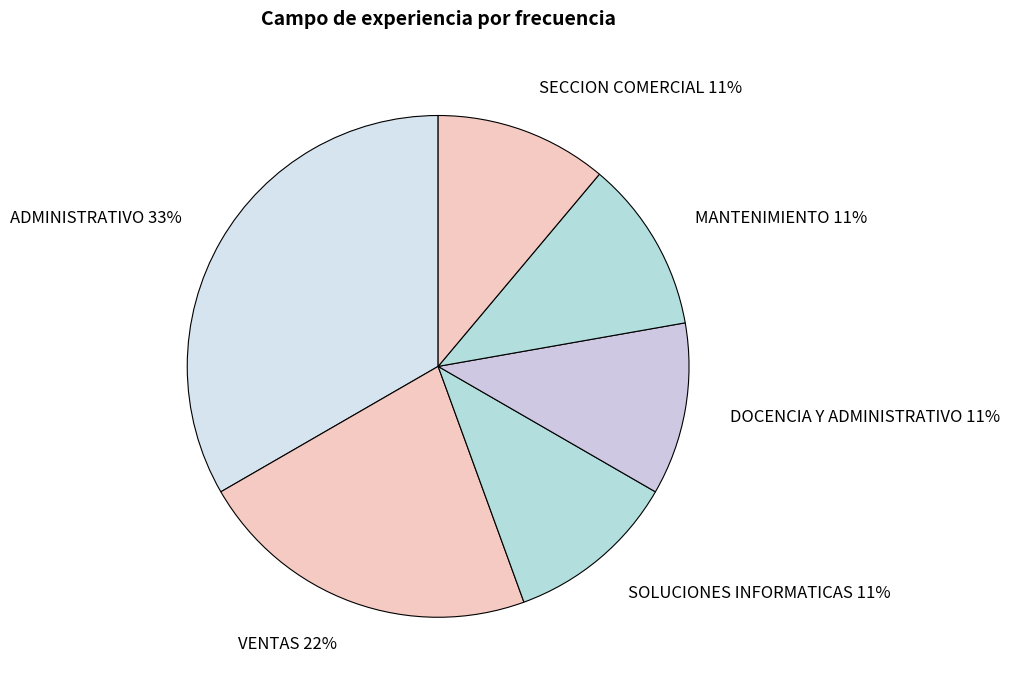

Which has a higher value, SECCION COMERCIAL or VENTAS?

VENTAS